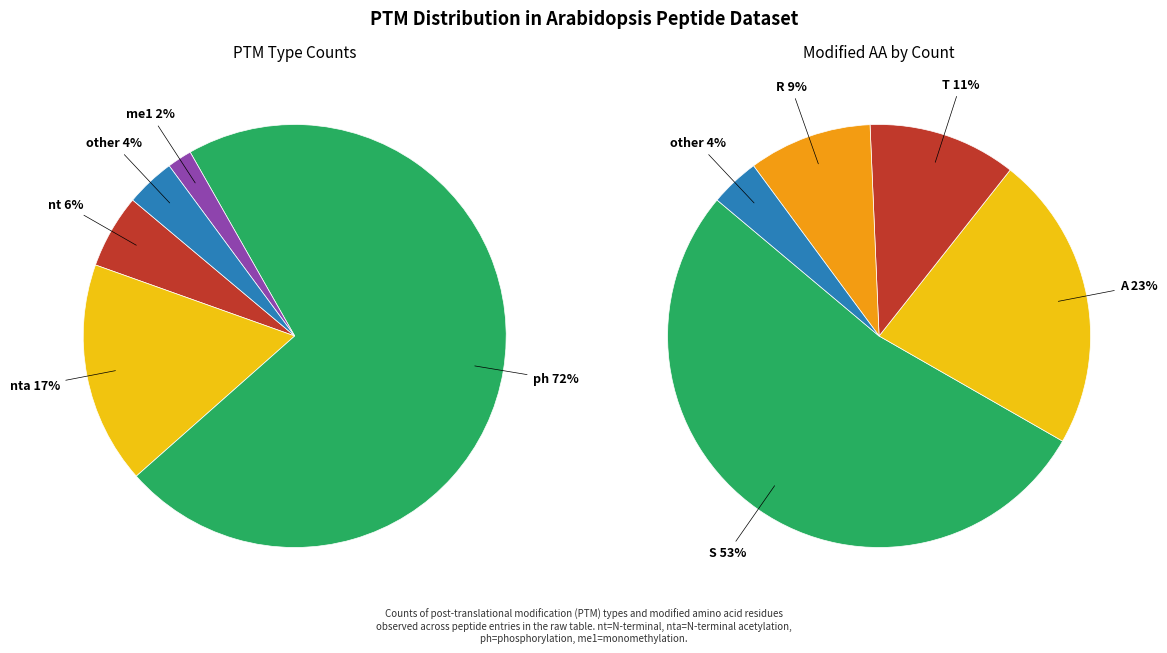

What is the ratio of the value at nta to the value at nt?

3.0